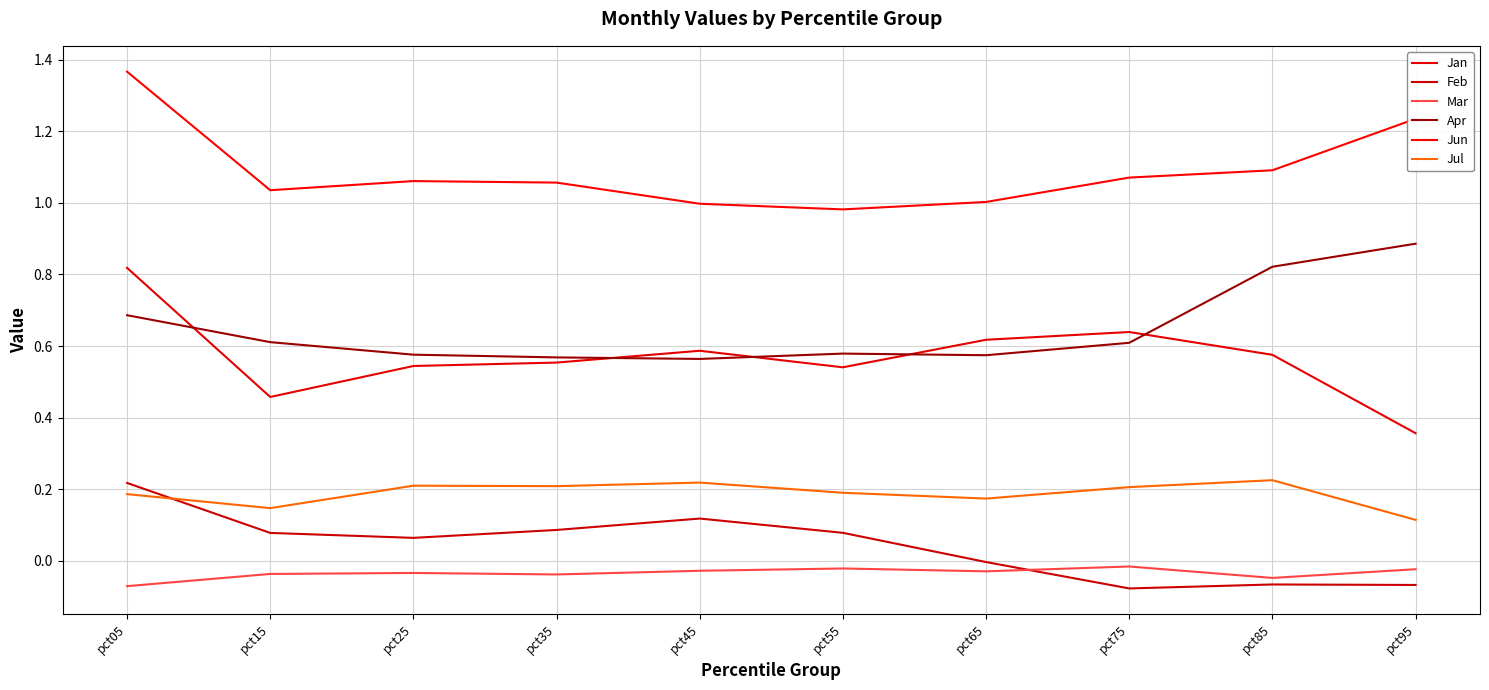

What is the value of the Feb point at the 8th from the left?

-0.1